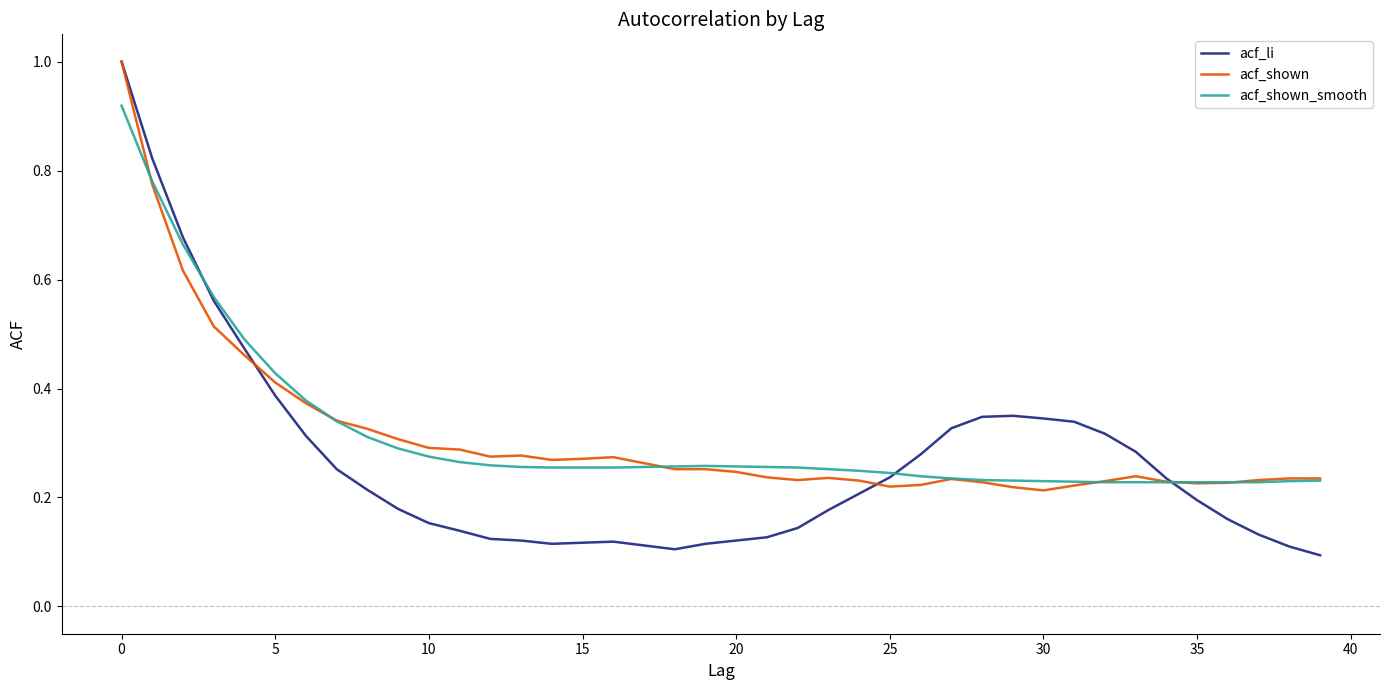

What is the greatest value displayed?

1.0